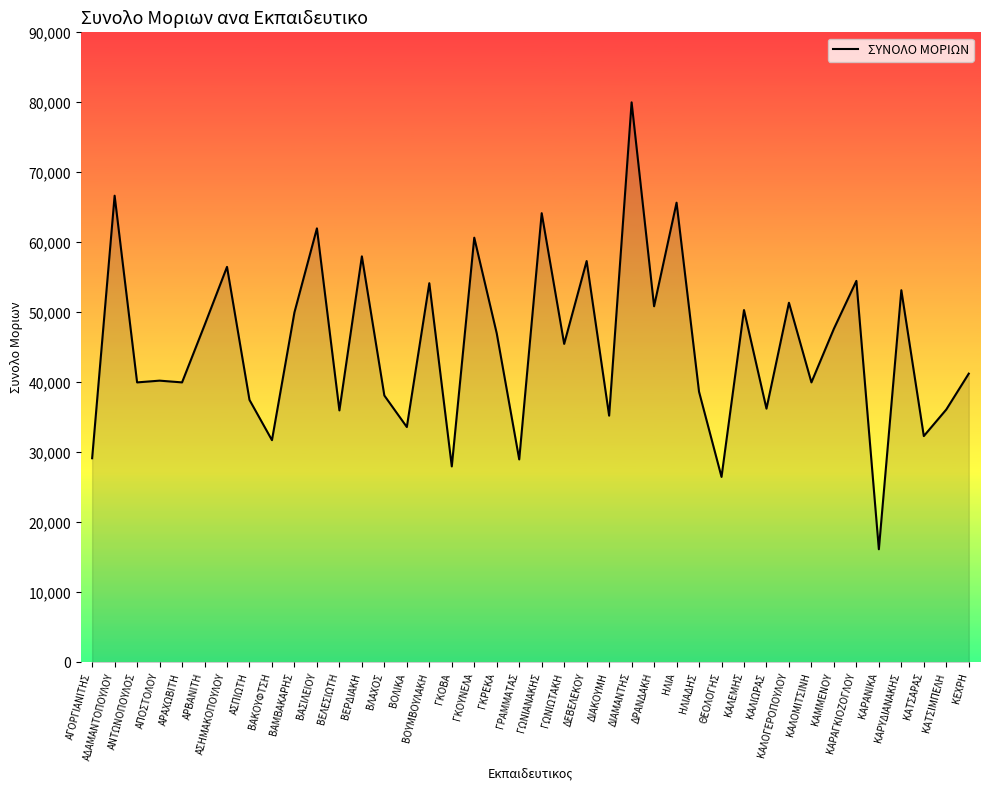

What is the difference between the maximum and second lowest values?

53500.0